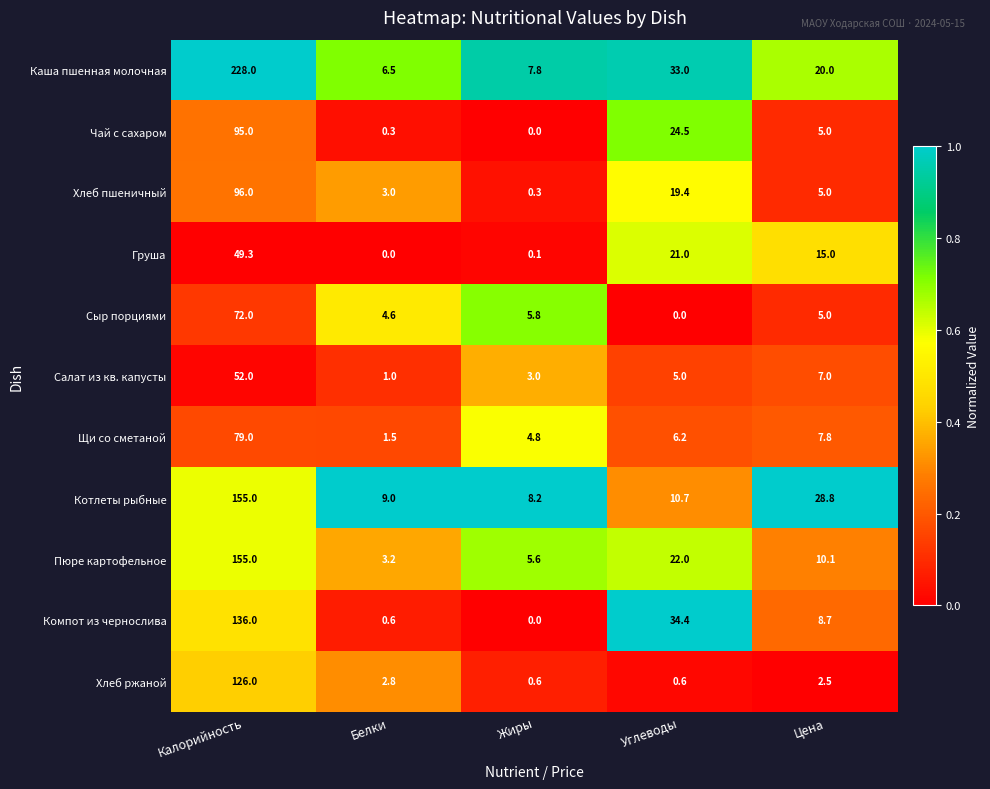

How many categories are shown in the chart?

5